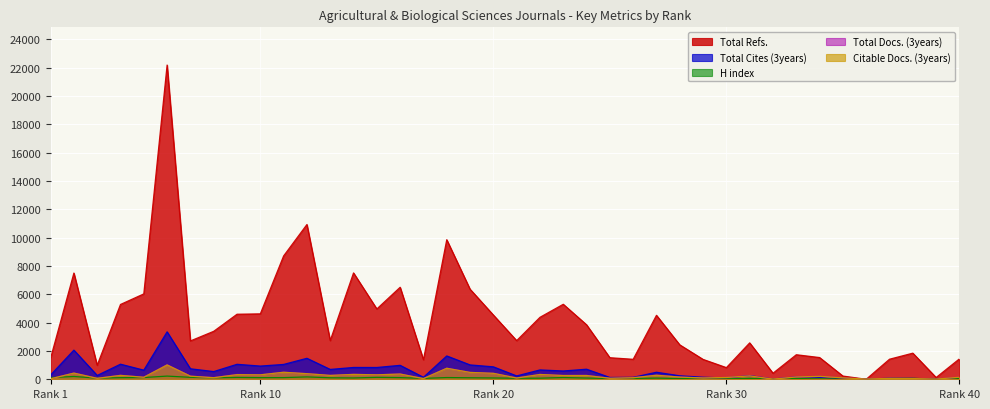

List the series in order of their peak value, highest first.

Total Refs., Total Cites (3years), Total Docs. (3years), Citable Docs. (3years), H index